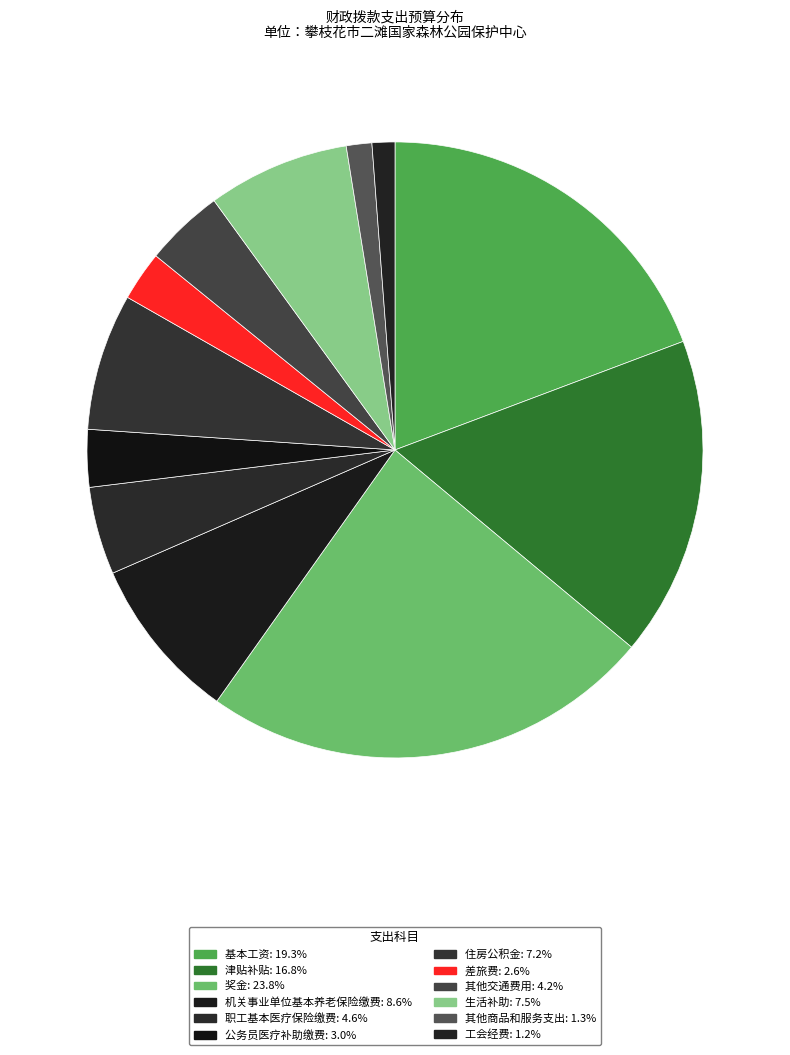

The 机关事业单位基本养老保险缴费 slice represents 9% of the pie. True or false?

True